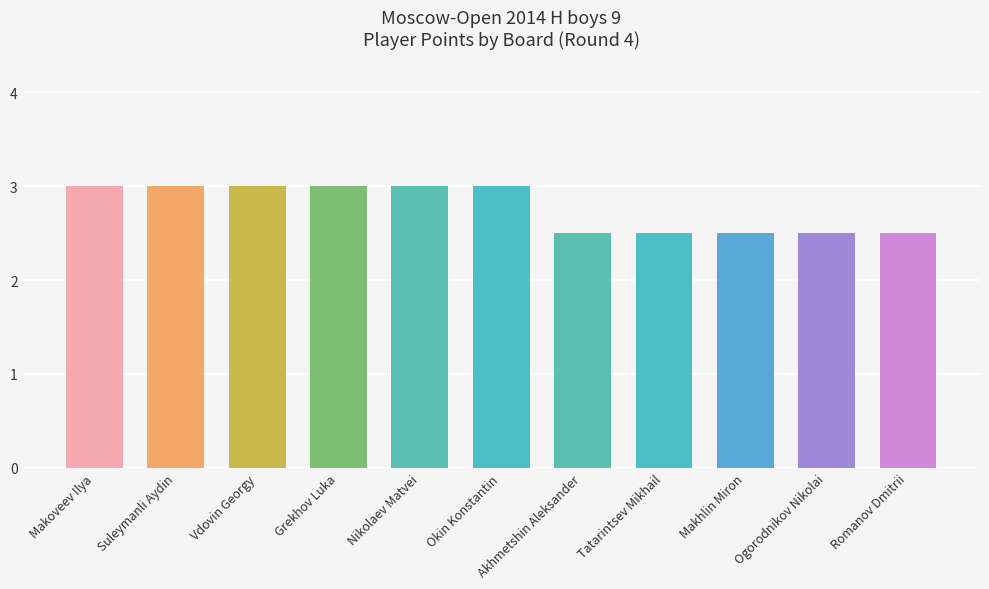

What is the label of the 4th bar from the right?

Tatarintsev Mikhail